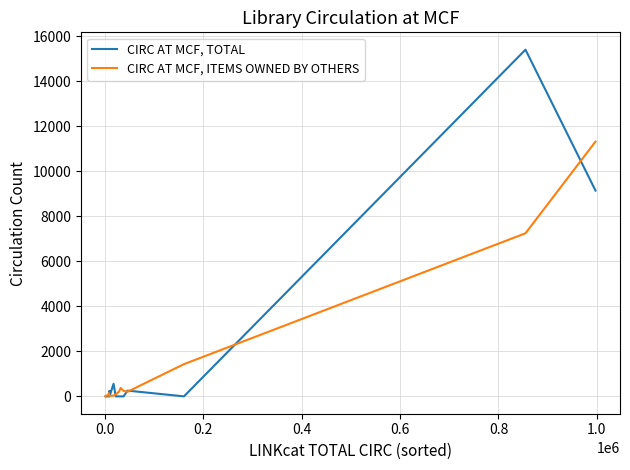

Which series has the largest range (max minus min)?

CIRC AT MCF, TOTAL